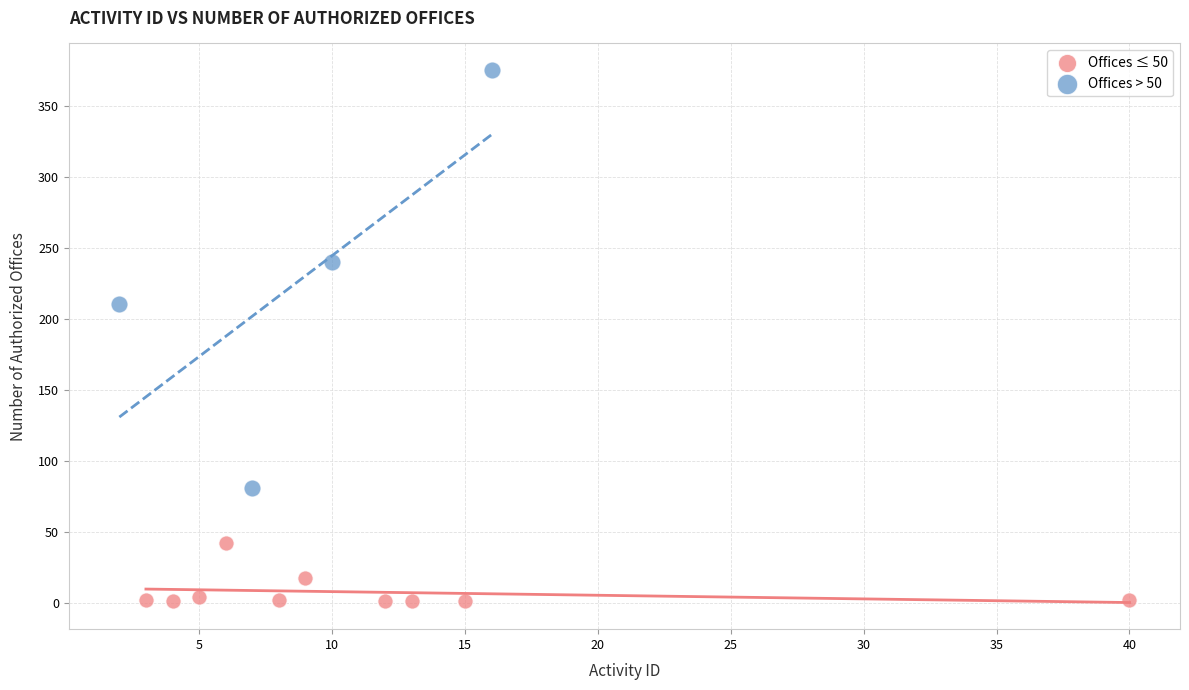

Which series reaches the maximum Y coordinate?

Offices > 50